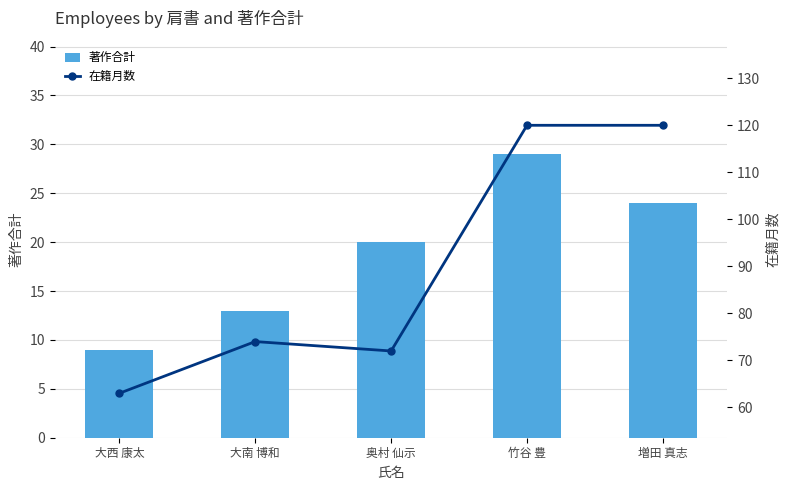

What are all the series names shown in the legend?

著作合計, 在籍月数